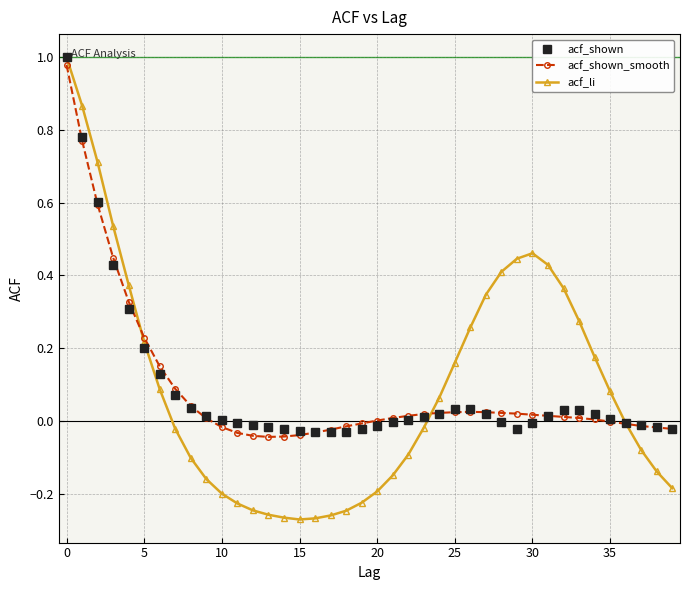

True or false: acf_shown has more than 1 interior local peaks.

True